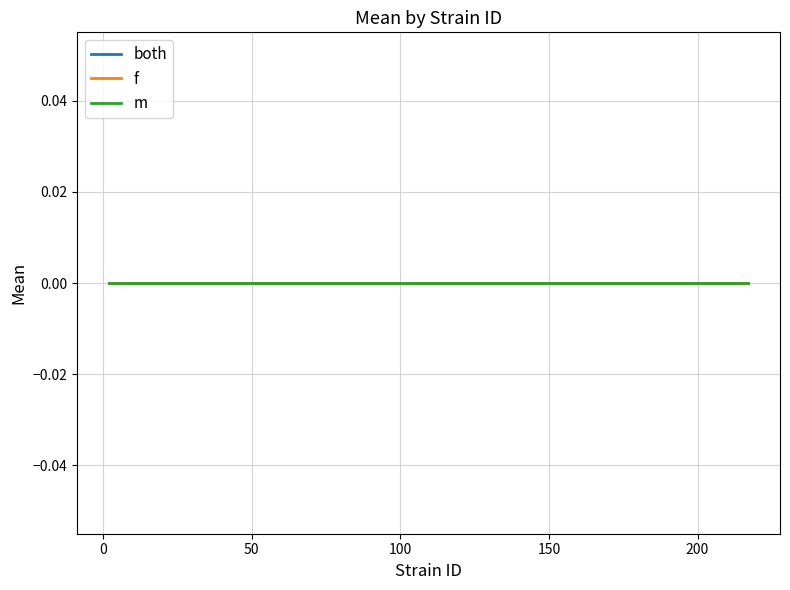

How many lines are shown in the chart?

3